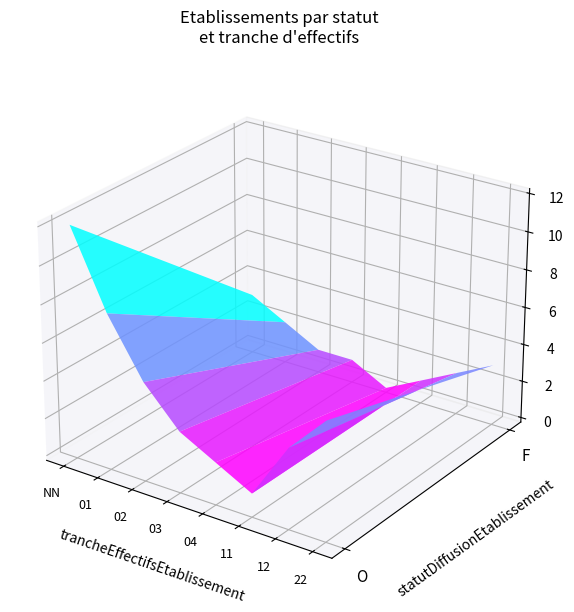

Read the F_03 value at 7.

1